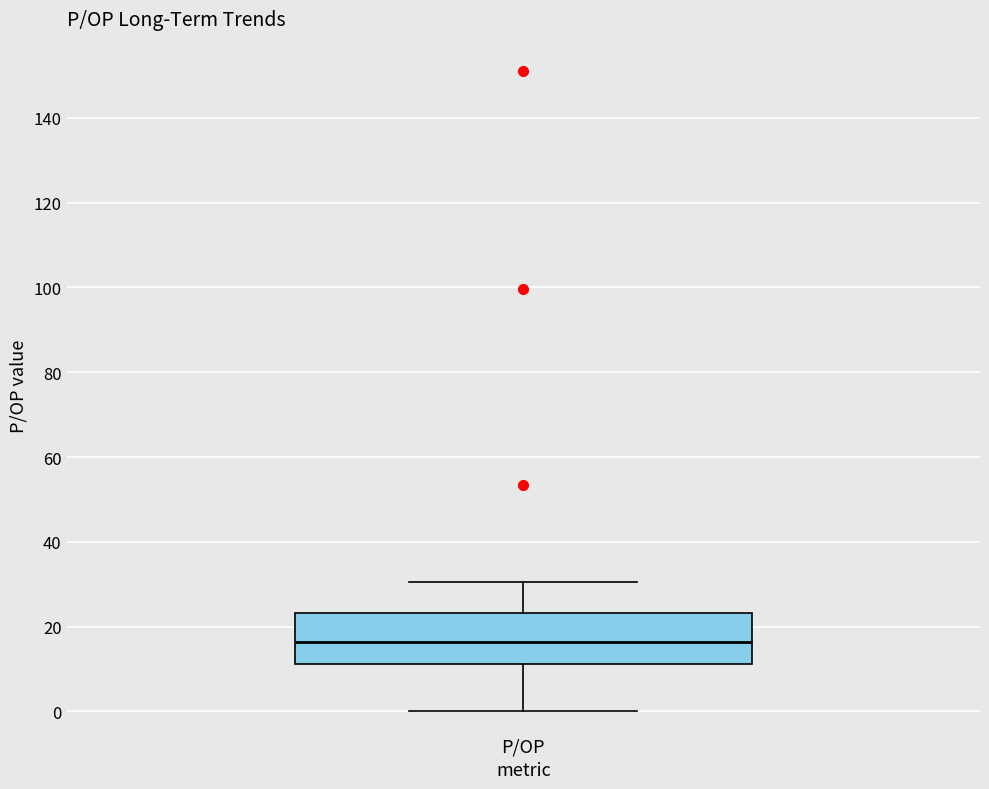

Read this box plot against the y-axis: the position of the median line, the range covered by the box, and the ends of both whiskers. The values are not printed on the chart, so give them approximately, as read against the axis.

median 16, box 12 to 24, whiskers 0 to 30